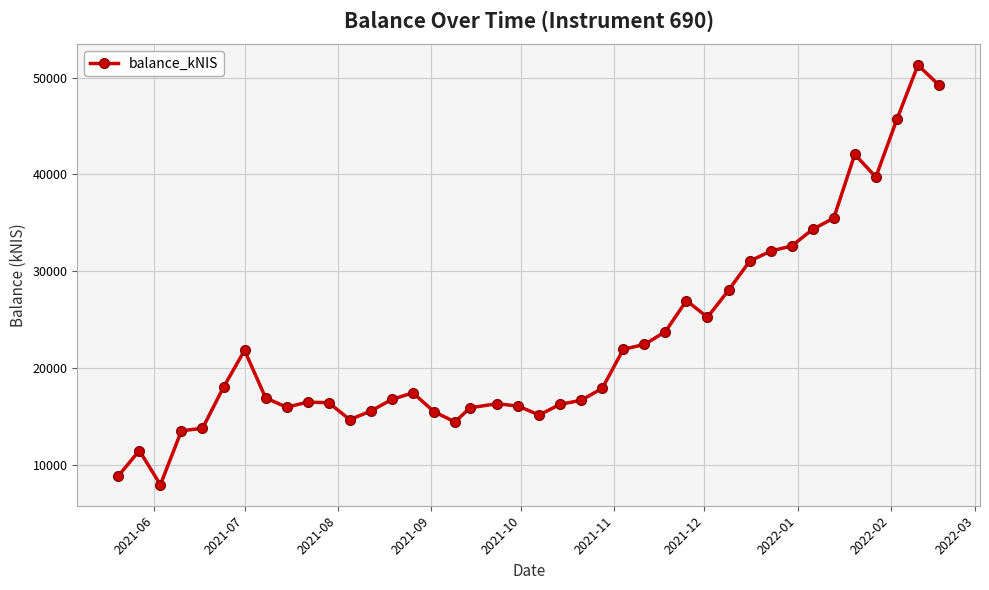

What is the value of the 6th point from the left?

18012.4